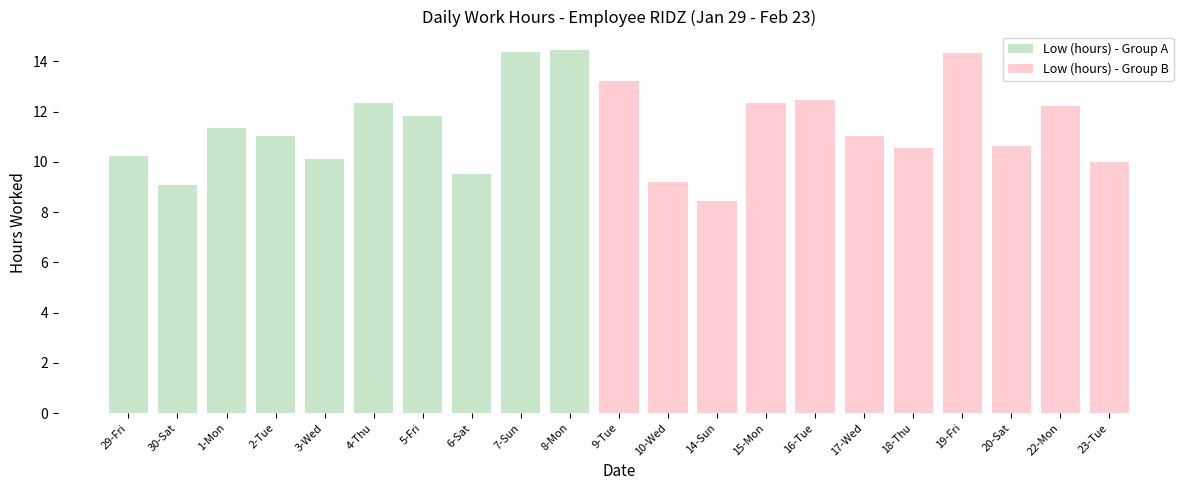

Is it true that the value at 3-Wed is 18.1?

False